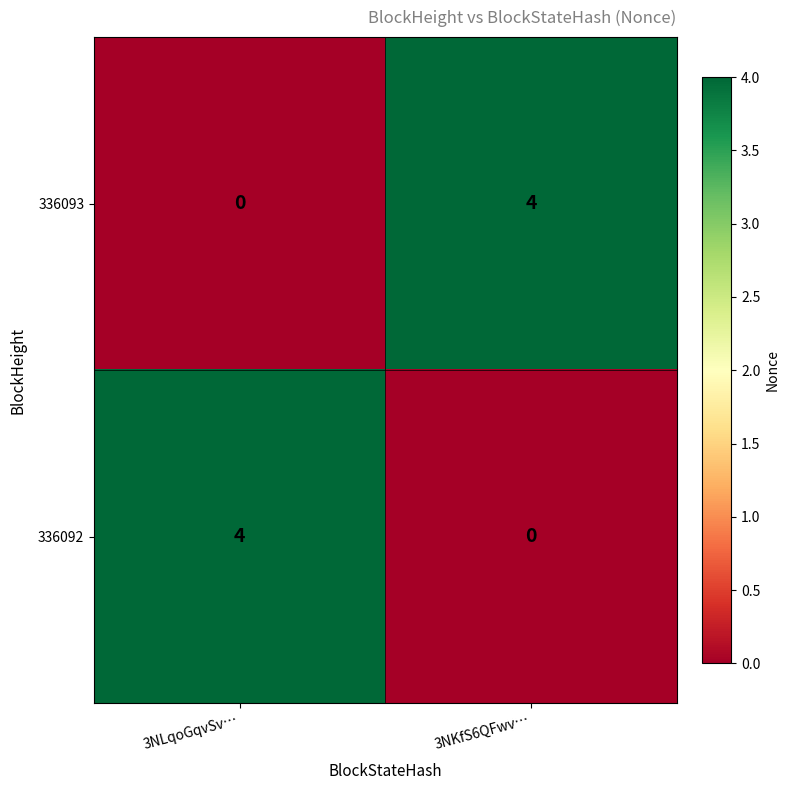

Which category has the lowest value in the 336092 series?

3NKfS6QFwv…